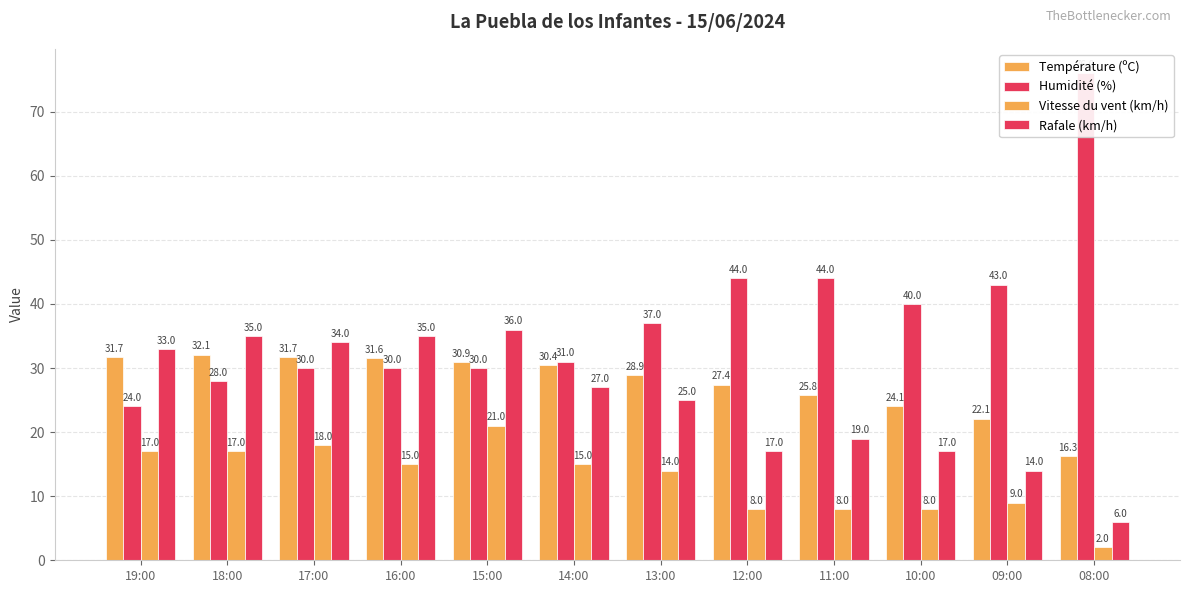

The Température (ºC) series shows 44.9 at 15:00. True or false?

False